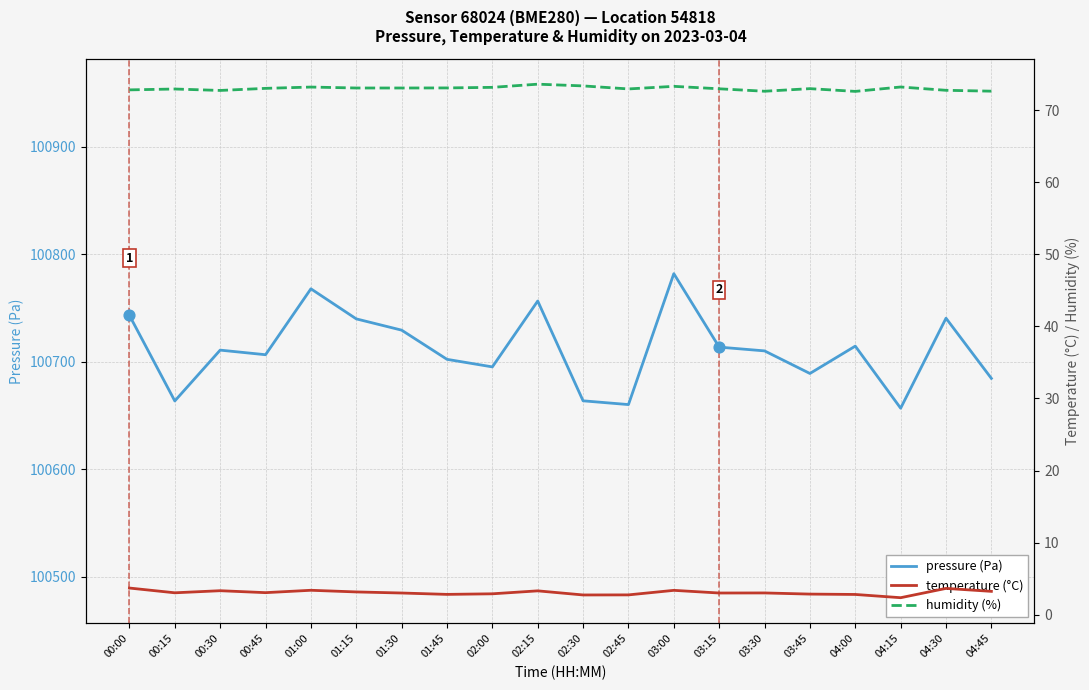

What is the total value across all series at 01:45?

100778.2